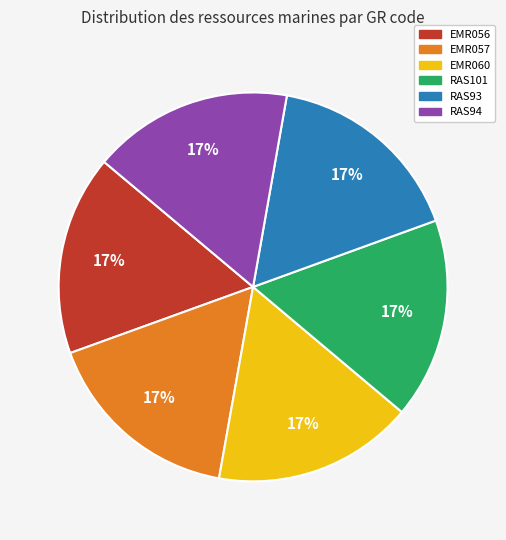

True or false: RAS101 accounts for 17% of the total.

True